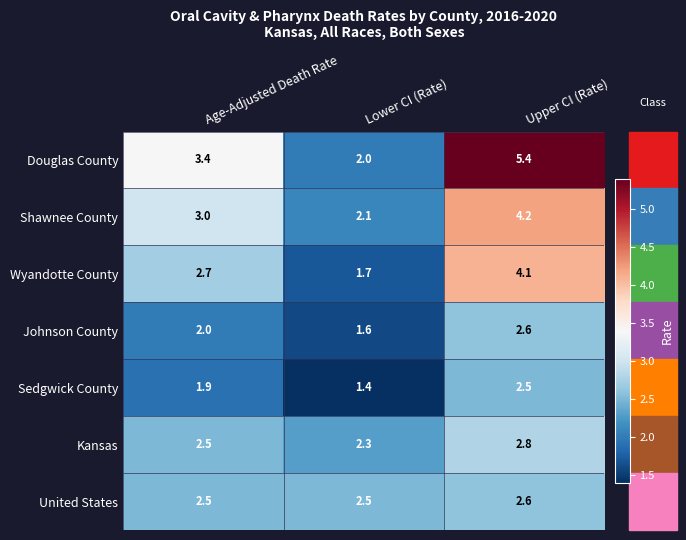

Which series has the largest total across all categories?

Douglas County